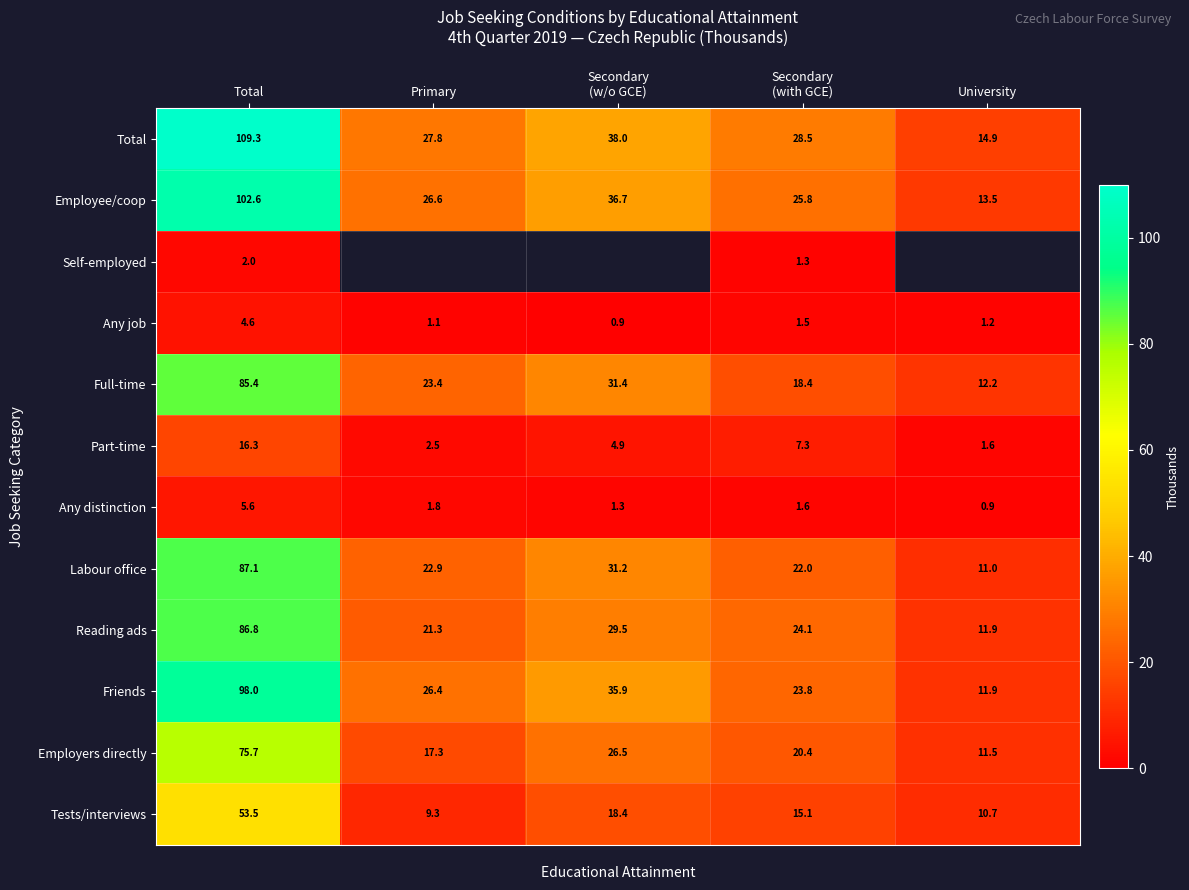

Which category has the highest value in the Employers directly series?

Total